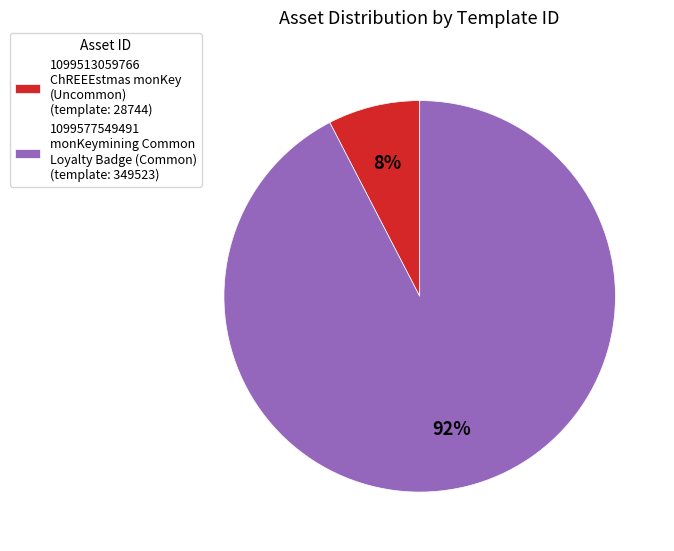

What is the majority slice?

1099577549491